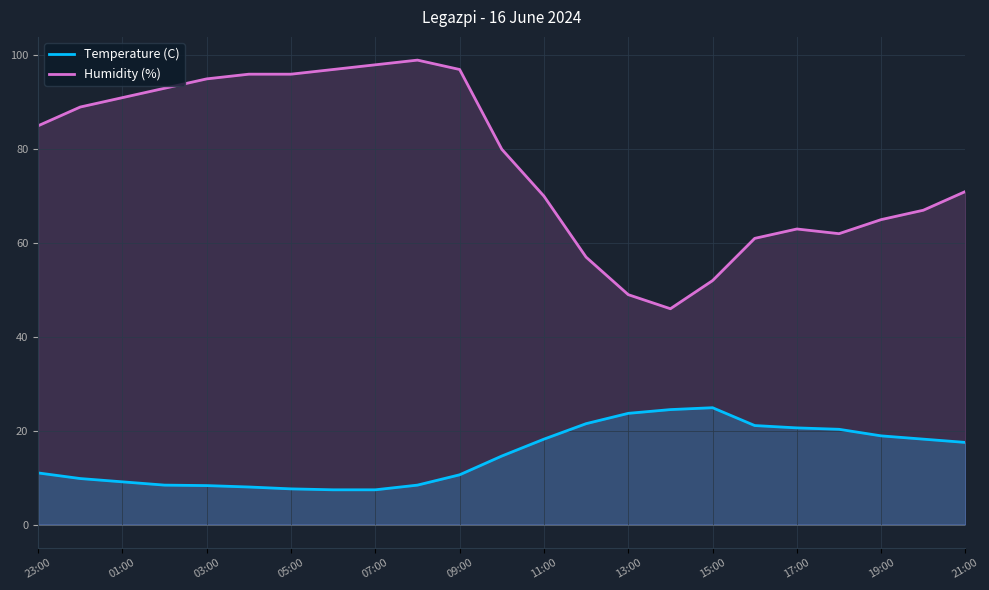

The value of Temperature (C) at 17:00 is 31.4. True or false?

False